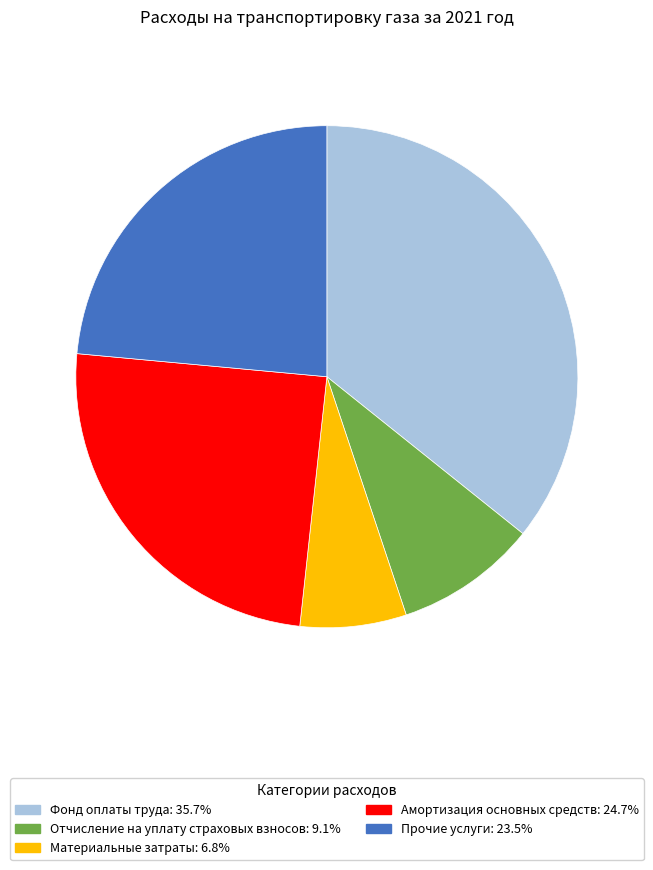

Do Прочие услуги and Амортизация основных средств together represent more than half of the pie?

No